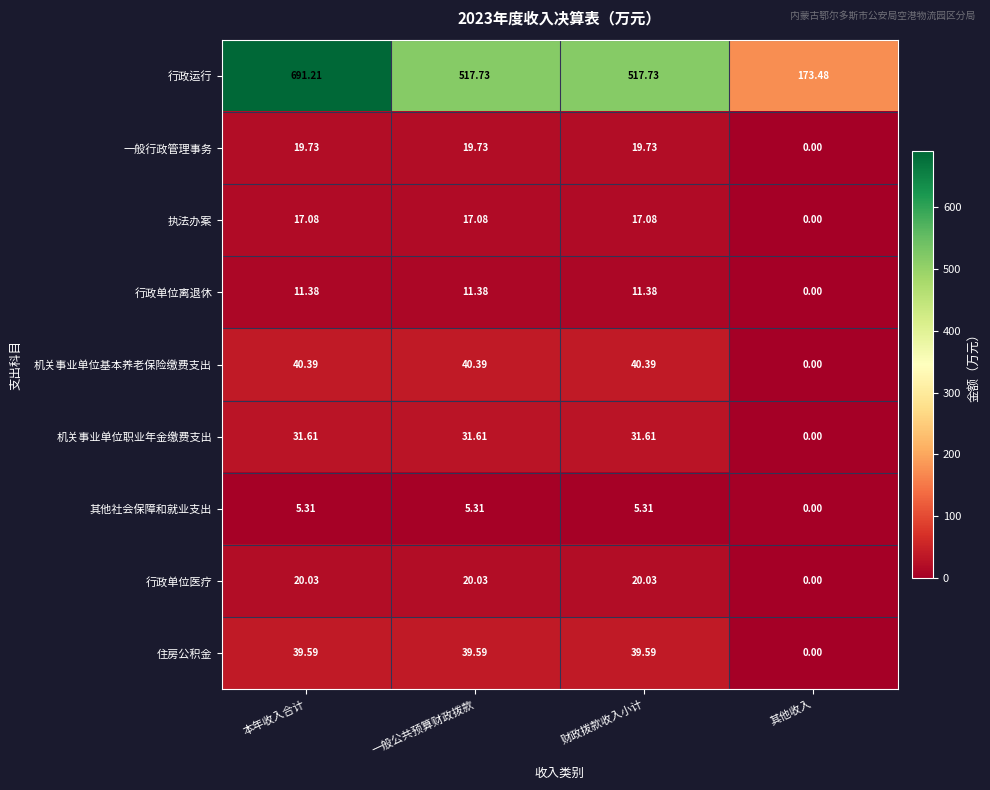

Between 本年收入合计 and 财政拨款收入小计, which series saw the biggest shift?

行政运行